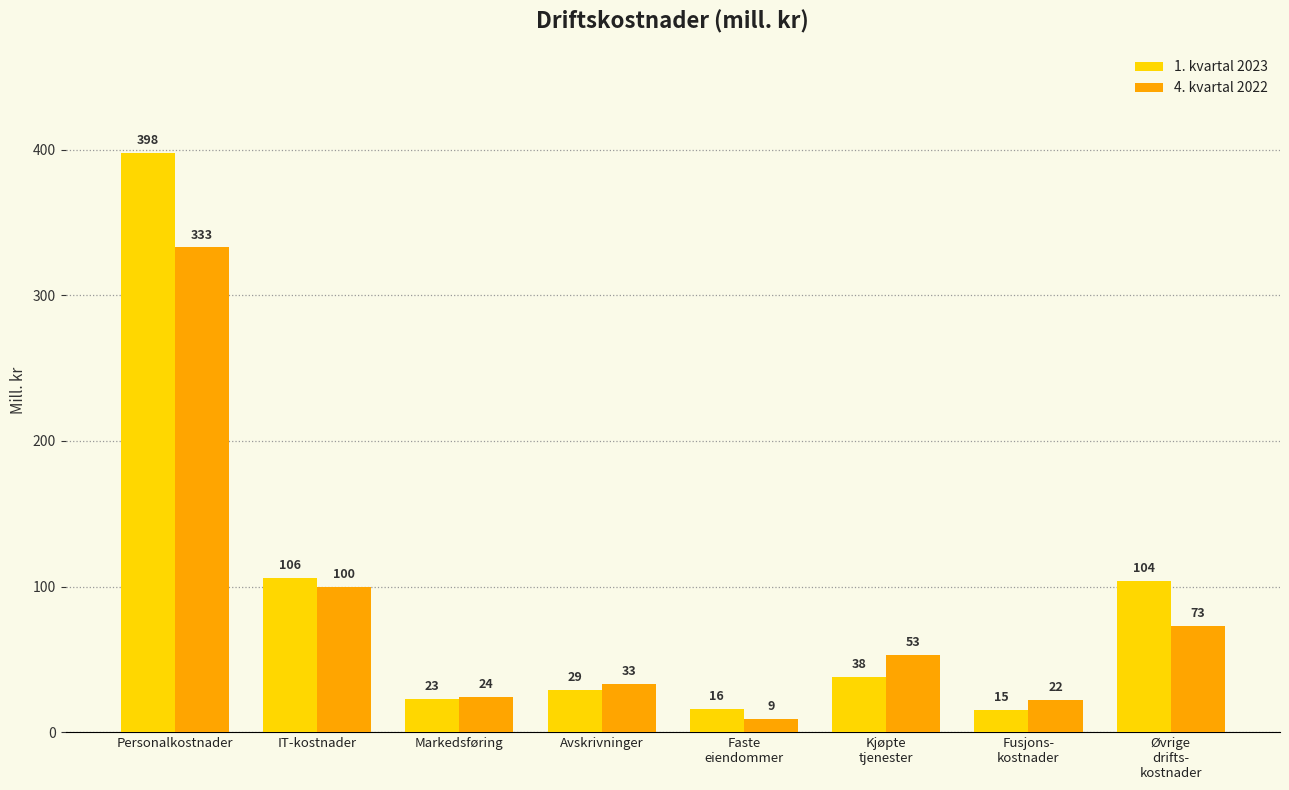

Rank the series by their average value, from lowest to highest.

4. kvartal 2022, 1. kvartal 2023